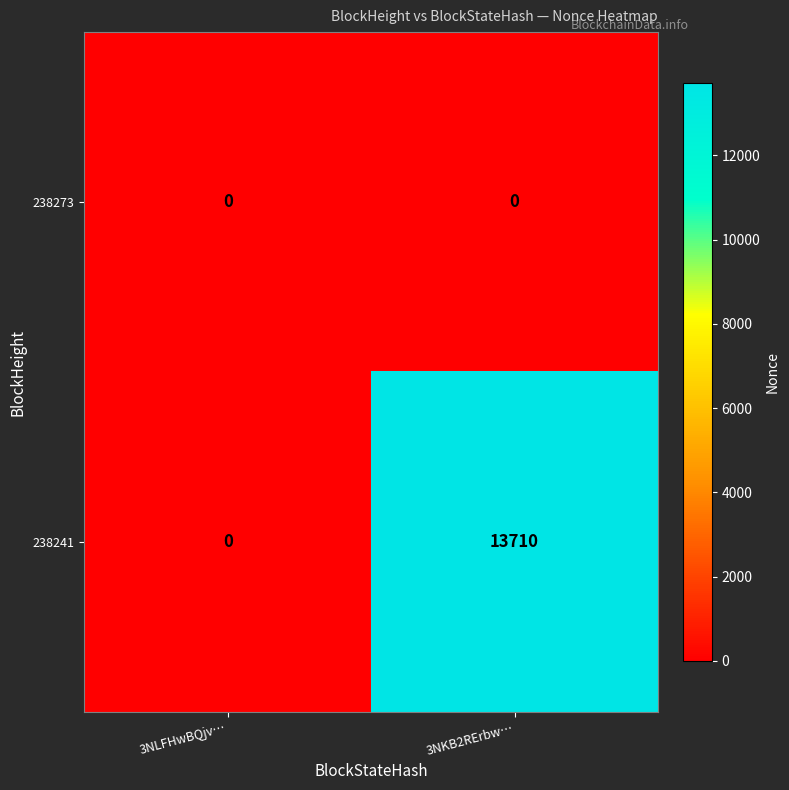

How many distinct data groups are displayed?

2